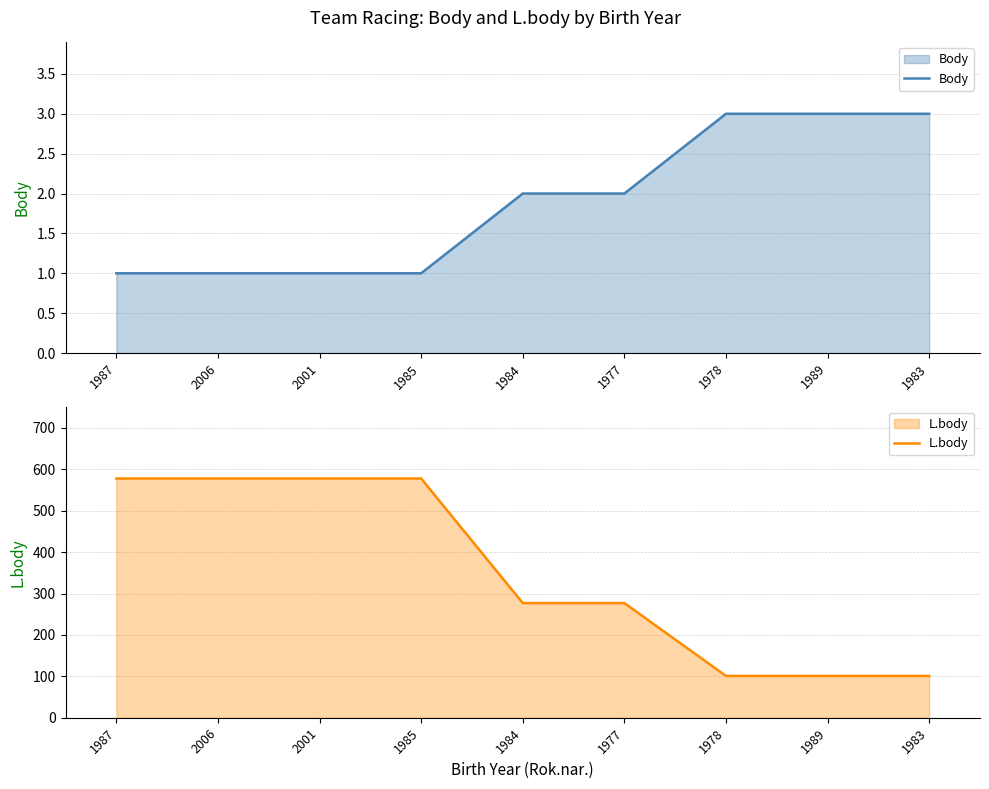

The value of L.body at 1983 is 59. True or false?

False